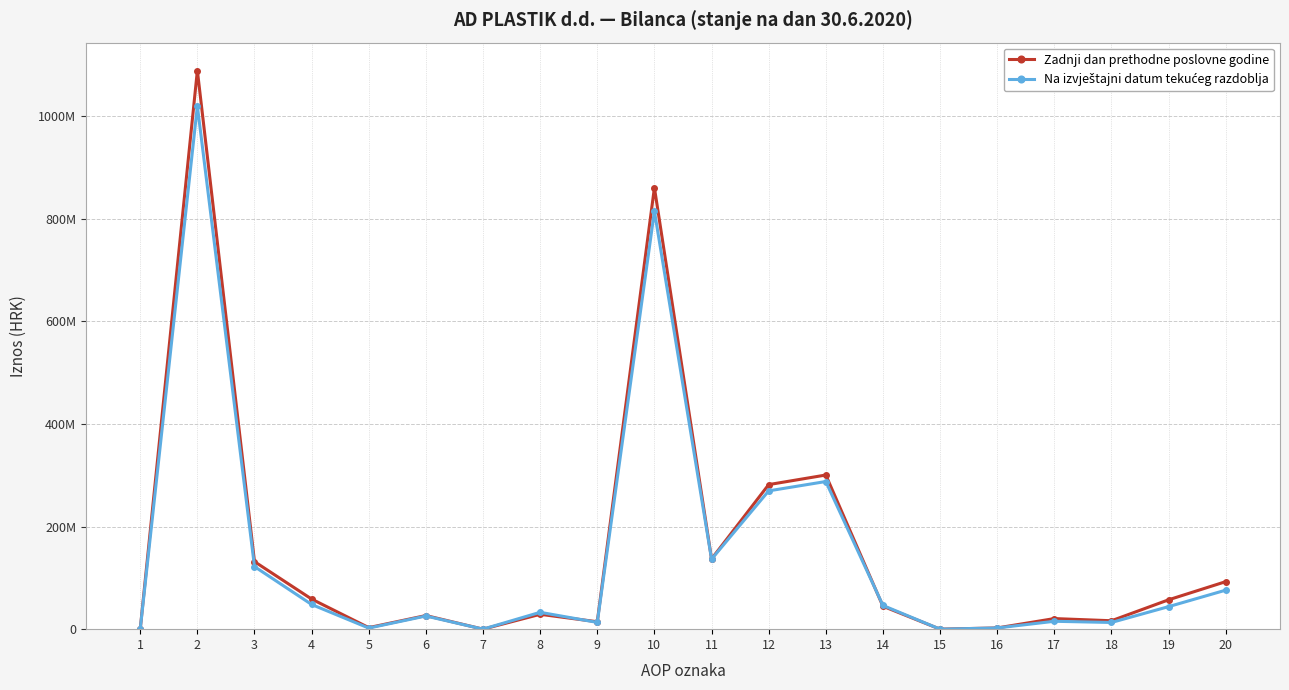

Is the value of Na izvještajni datum tekućeg razdoblja at 17 greater than the value of Zadnji dan prethodne poslovne godine at 15?

Yes